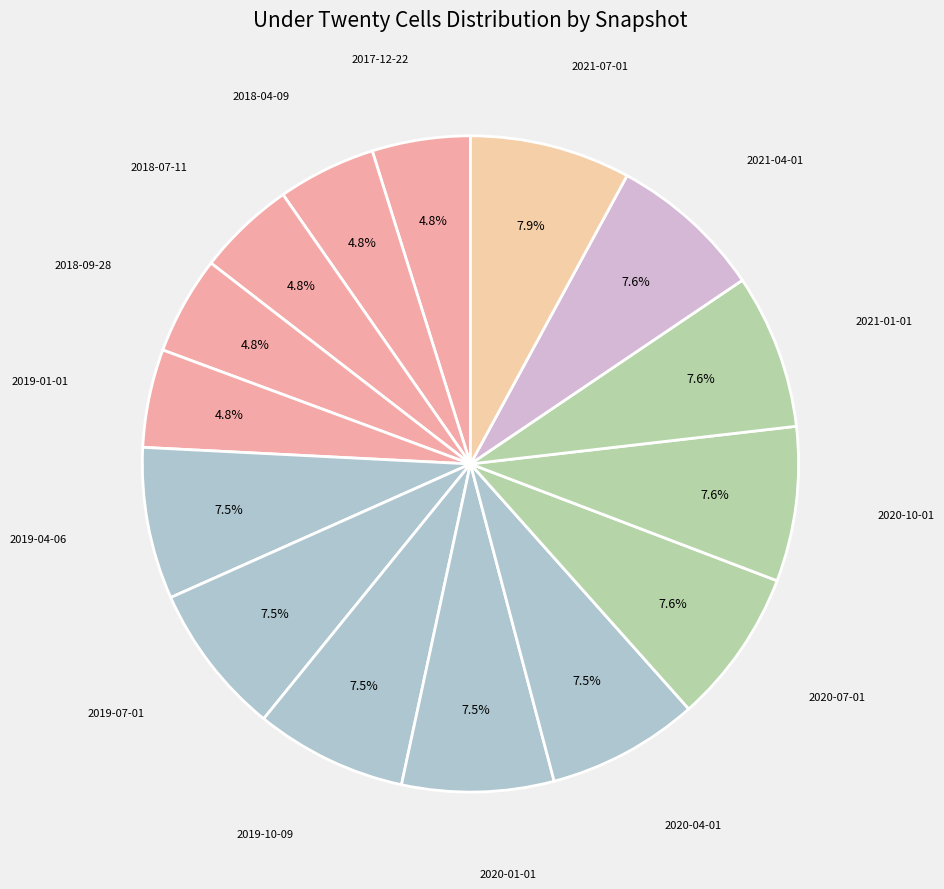

Count the number of slices in the pie.

15